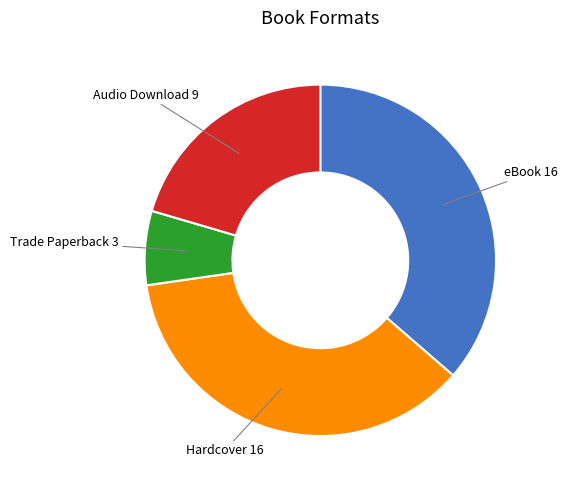

Is the sum of Hardcover and eBook greater than half?

Yes